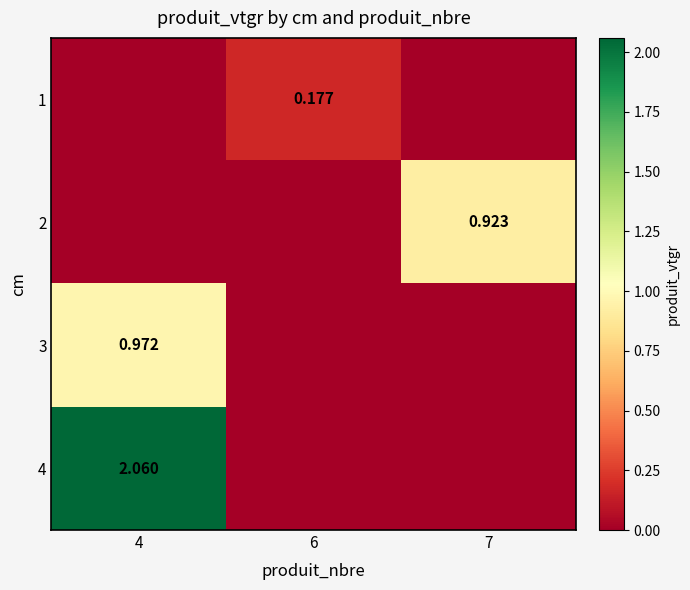

Rank the series by their maximum value, from highest to lowest.

4, 3, 2, 1